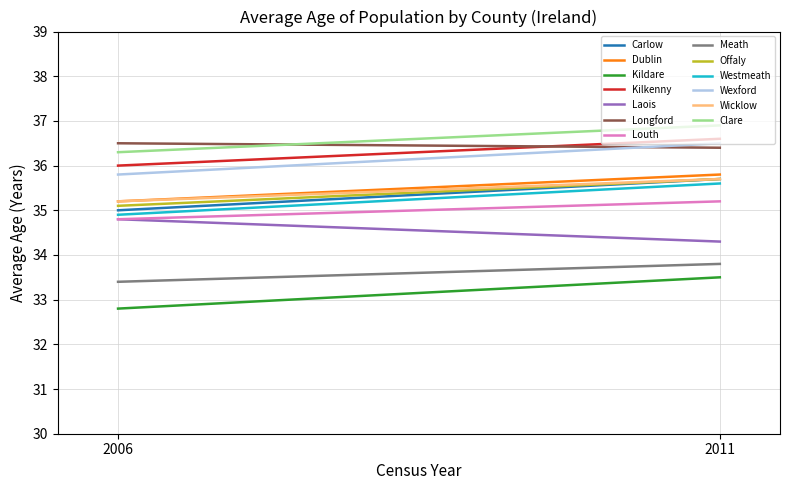

Between 2011 and 2006, which is larger?

2011